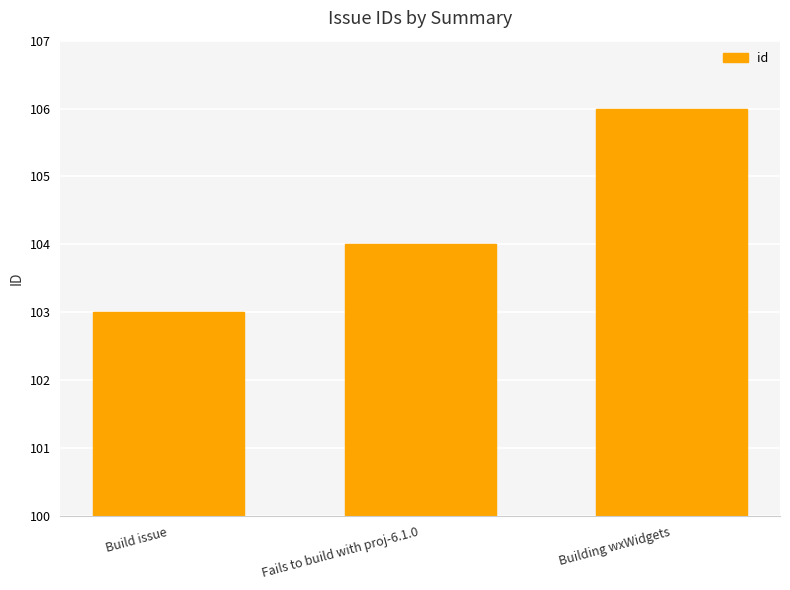

Approximately how many times larger is the value at Fails to build with proj-6.1.0 compared to Building wxWidgets?

1.0